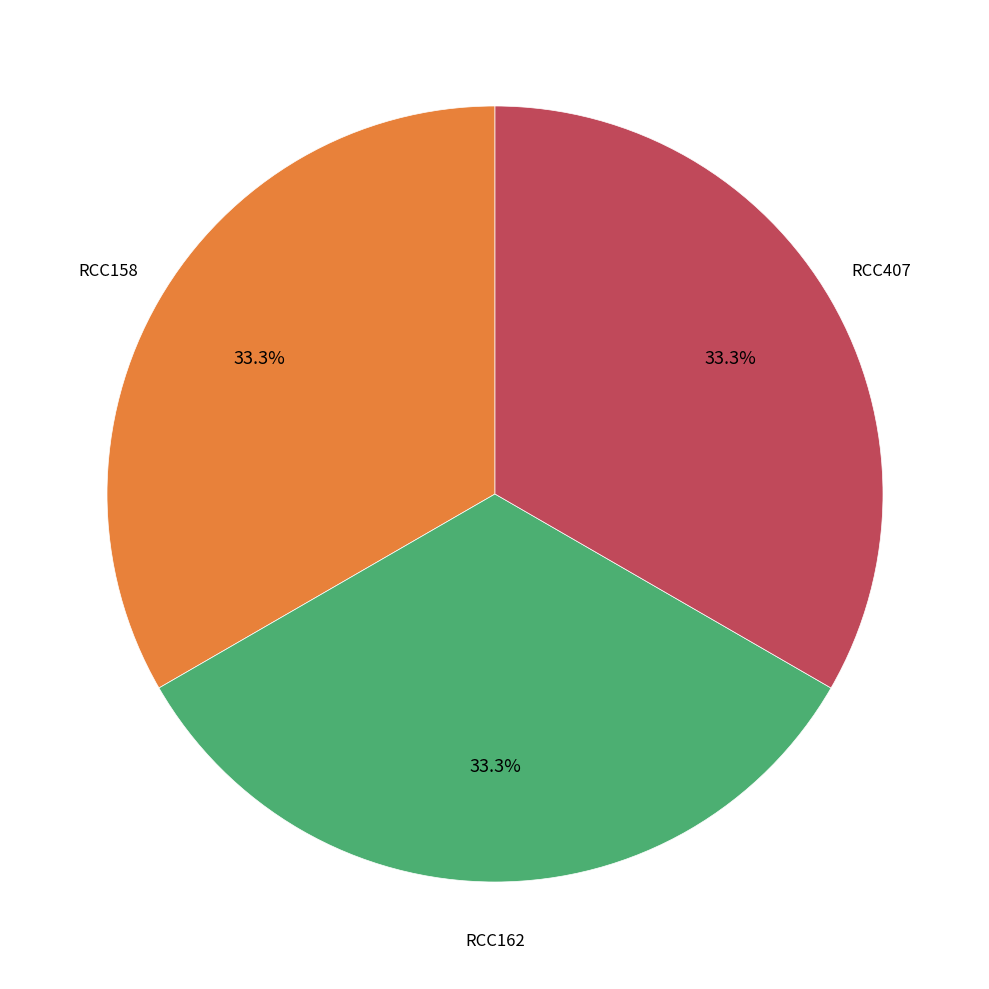

Is there any slice that represents more than half of the pie?

No